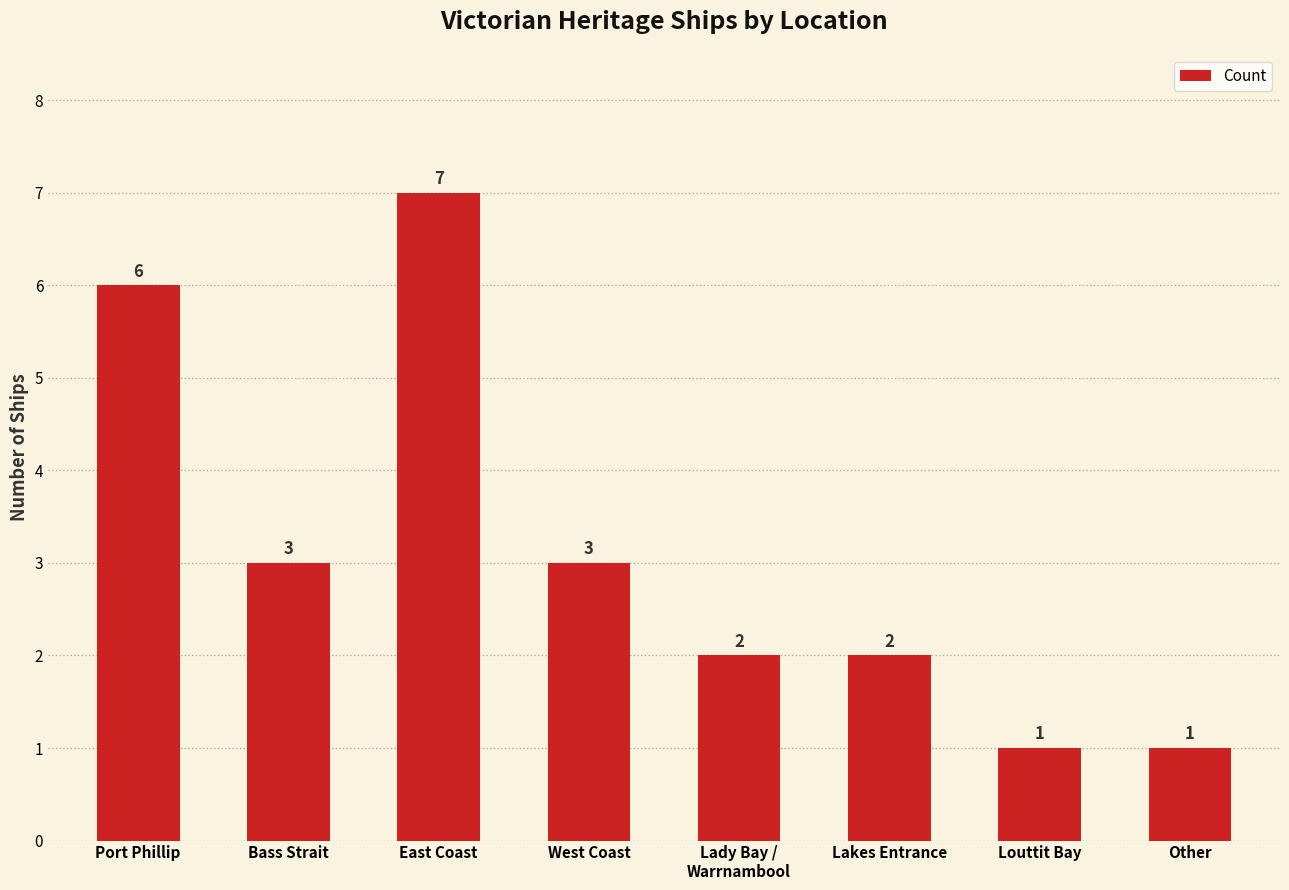

Are the bars grouped side by side (vs. stacked)?

No